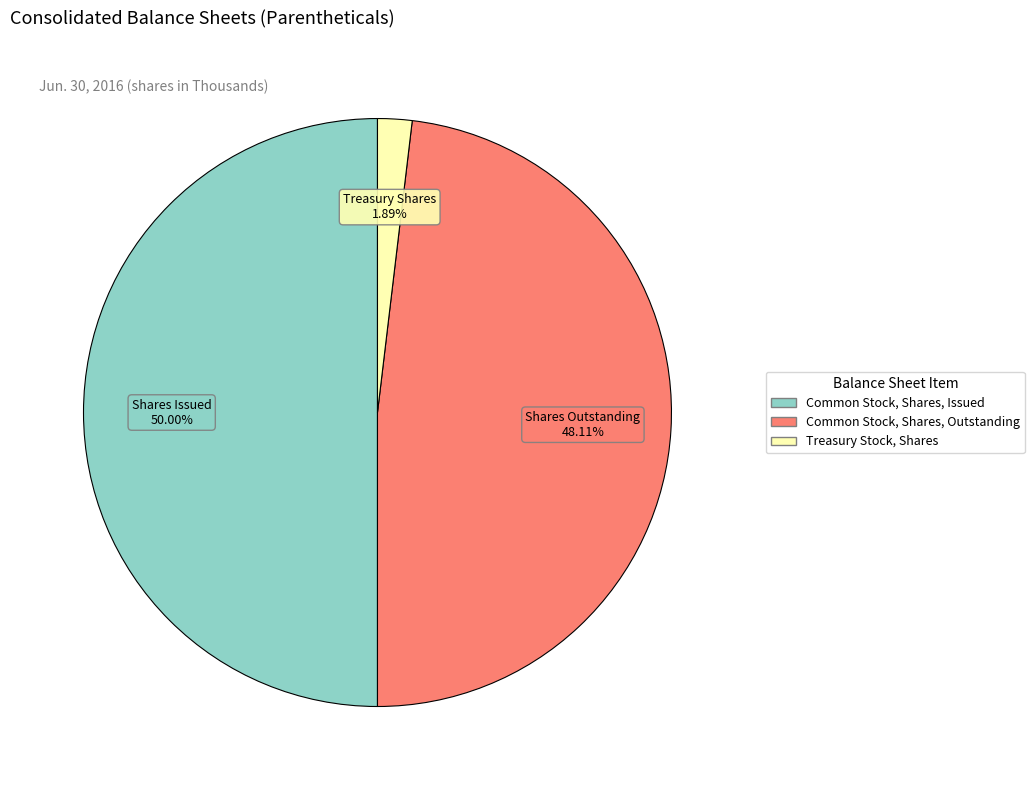

Combined, do Common Stock, Shares, Outstanding and Common Stock, Shares, Issued account for over 50%?

Yes